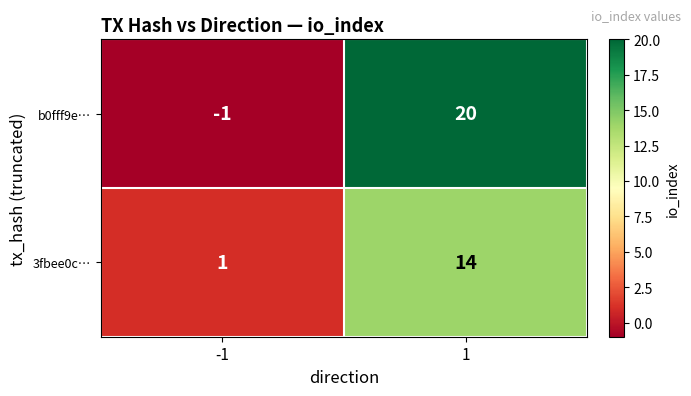

Reading left to right, extract all data points from this chart.

b0fff9e…: -1=-1	1=20
3fbee0c…: -1=1	1=14